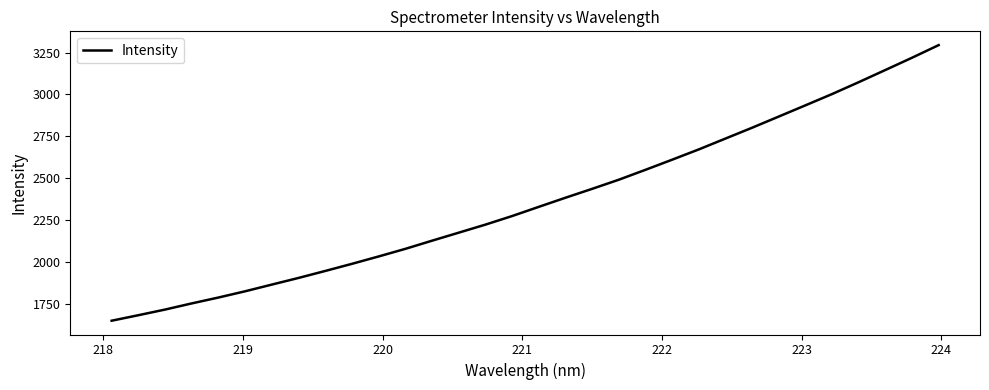

What is the minimum value shown in the chart?

1648.8